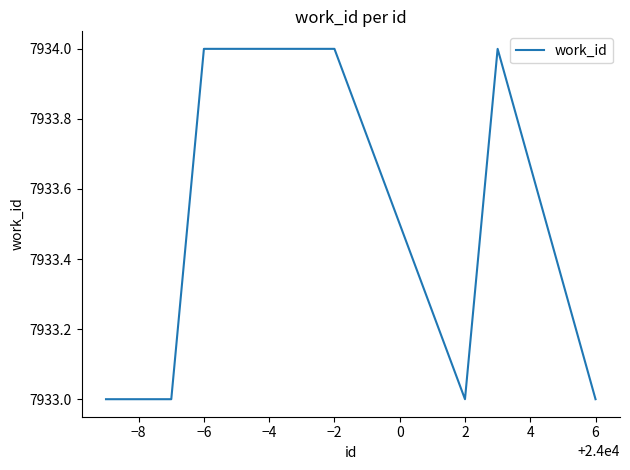

What is the sum of all values?

79335